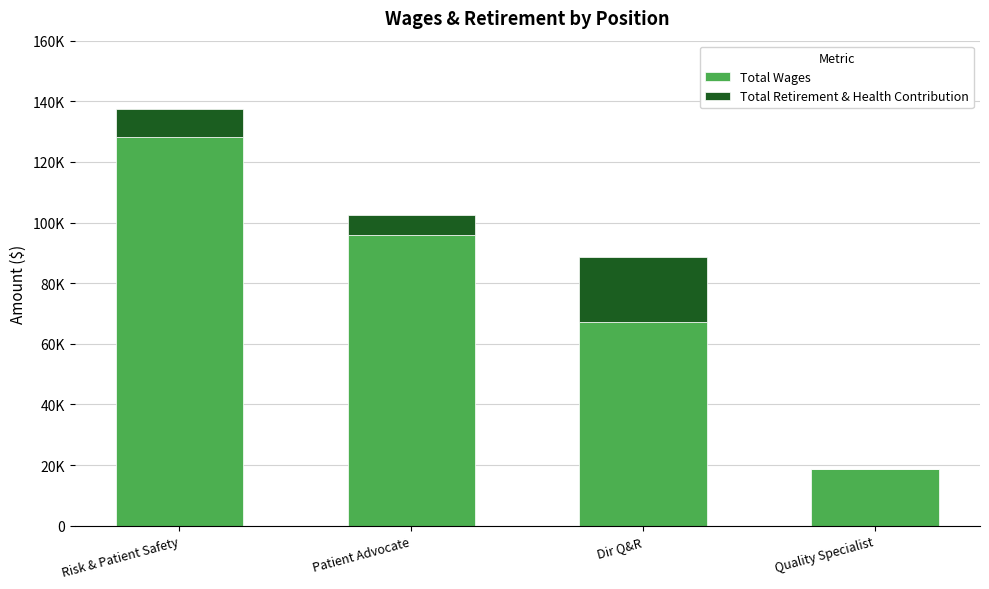

What are all the series names shown in the legend?

Total Wages, Total Retirement & Health Contribution